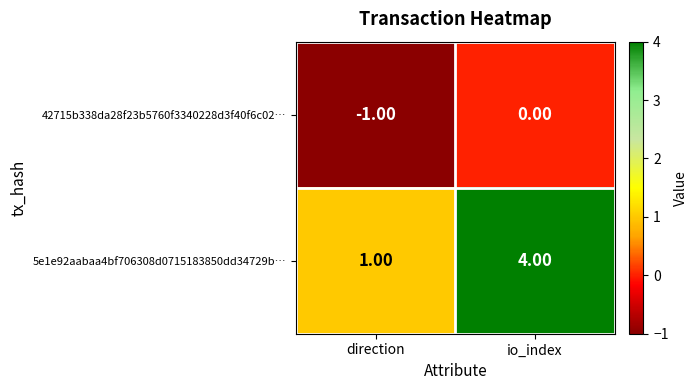

What is the spread (max minus min) of values at io_index?

4